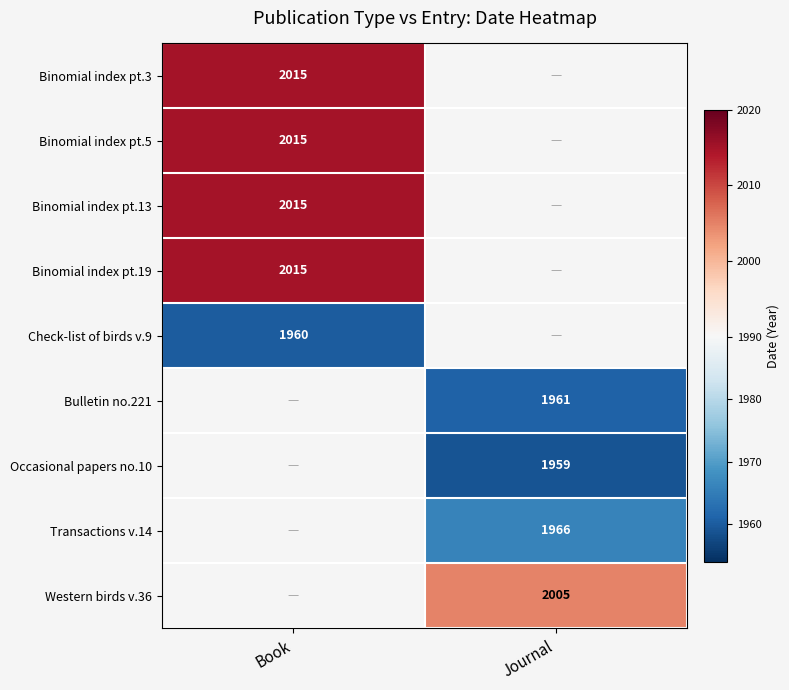

True or false: Check-list of birds v.9 has a value of 1257 at Book.

False